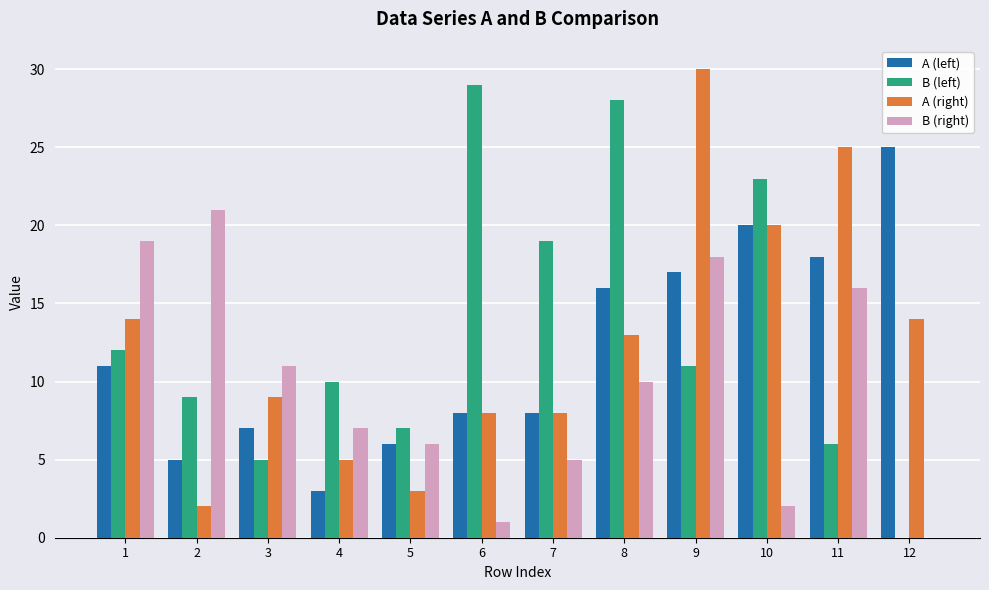

Count the number of categories in the chart.

12